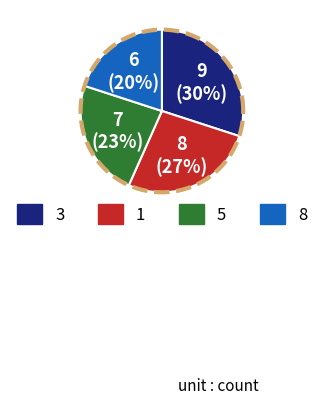

Is it true that 7 is 22% of the pie?

False